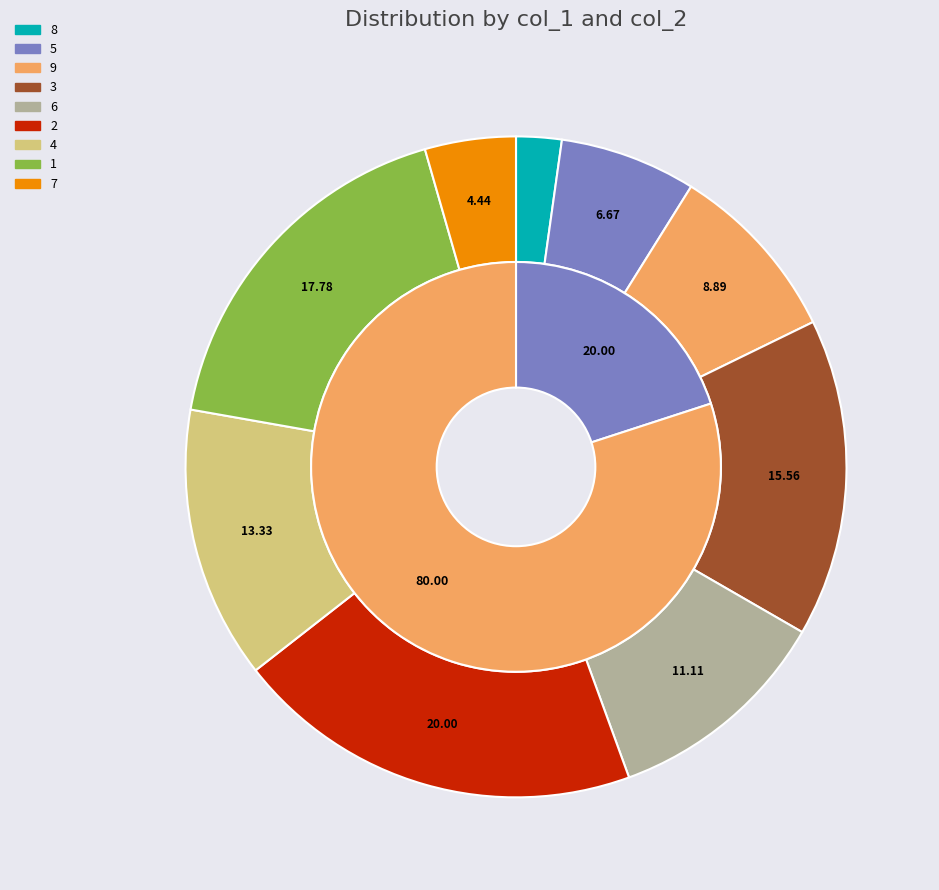

Is 3 the majority of the pie?

No